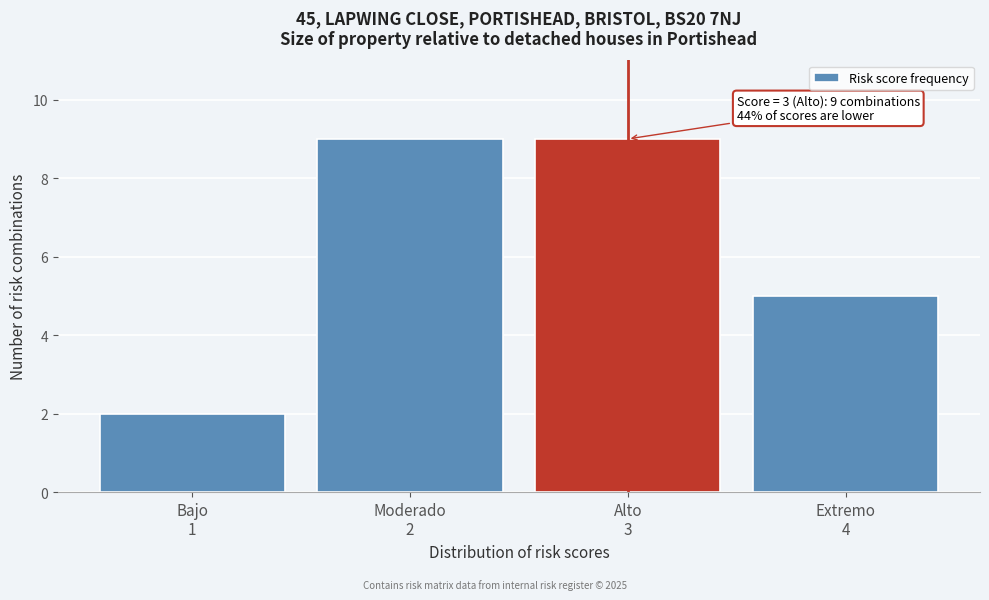

Reading left to right, what are all the values shown in this chart?

2	9	9	5